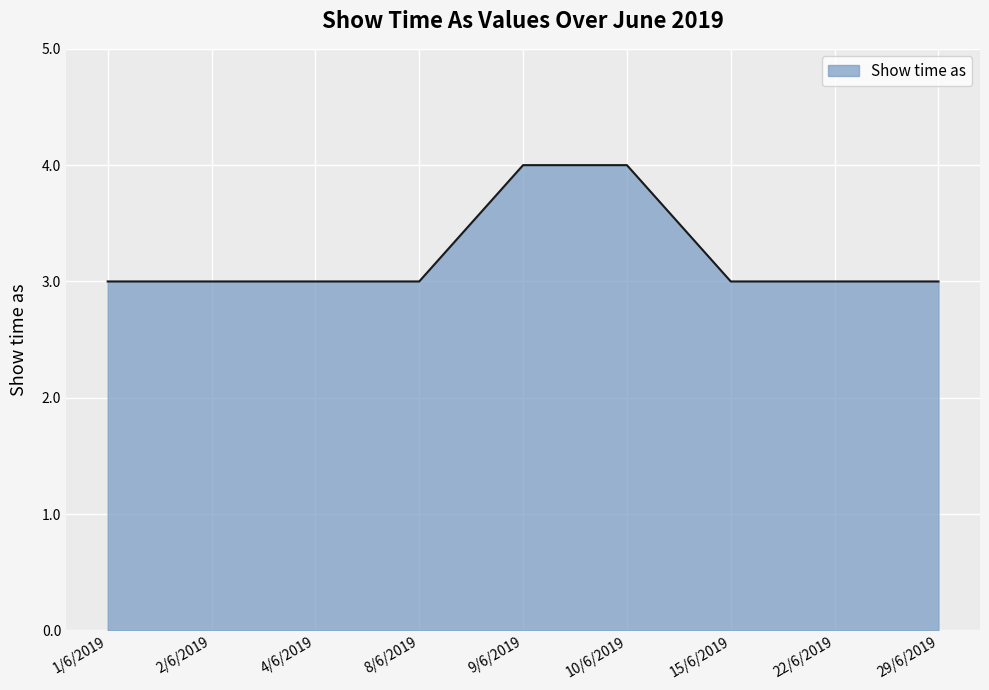

What is the minimum value shown in the chart?

3